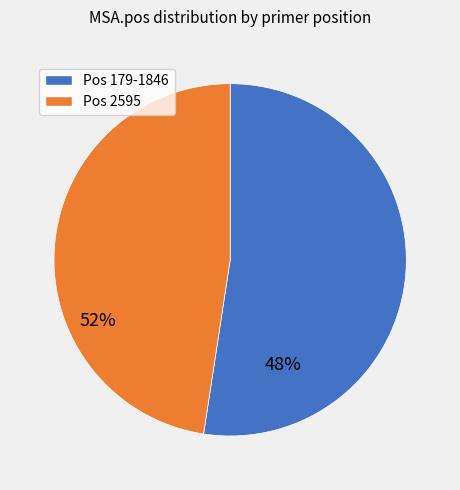

What portion of the pie excludes 2595?

52.4%